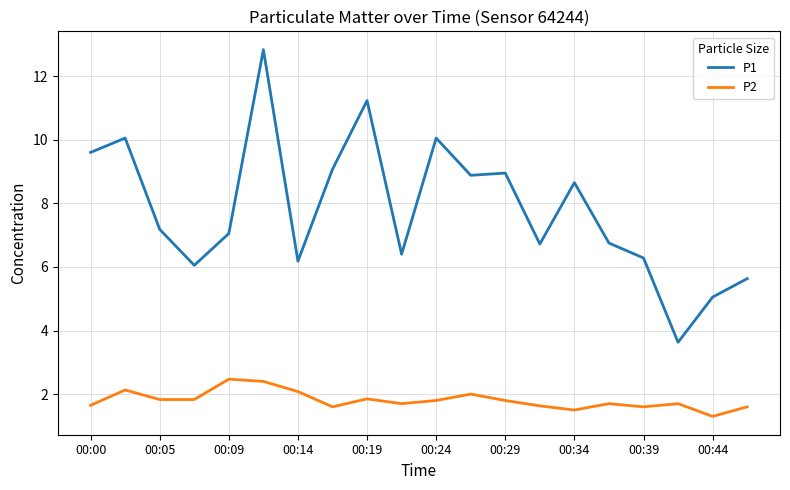

Rank the series by their average value, from highest to lowest.

P1, P2